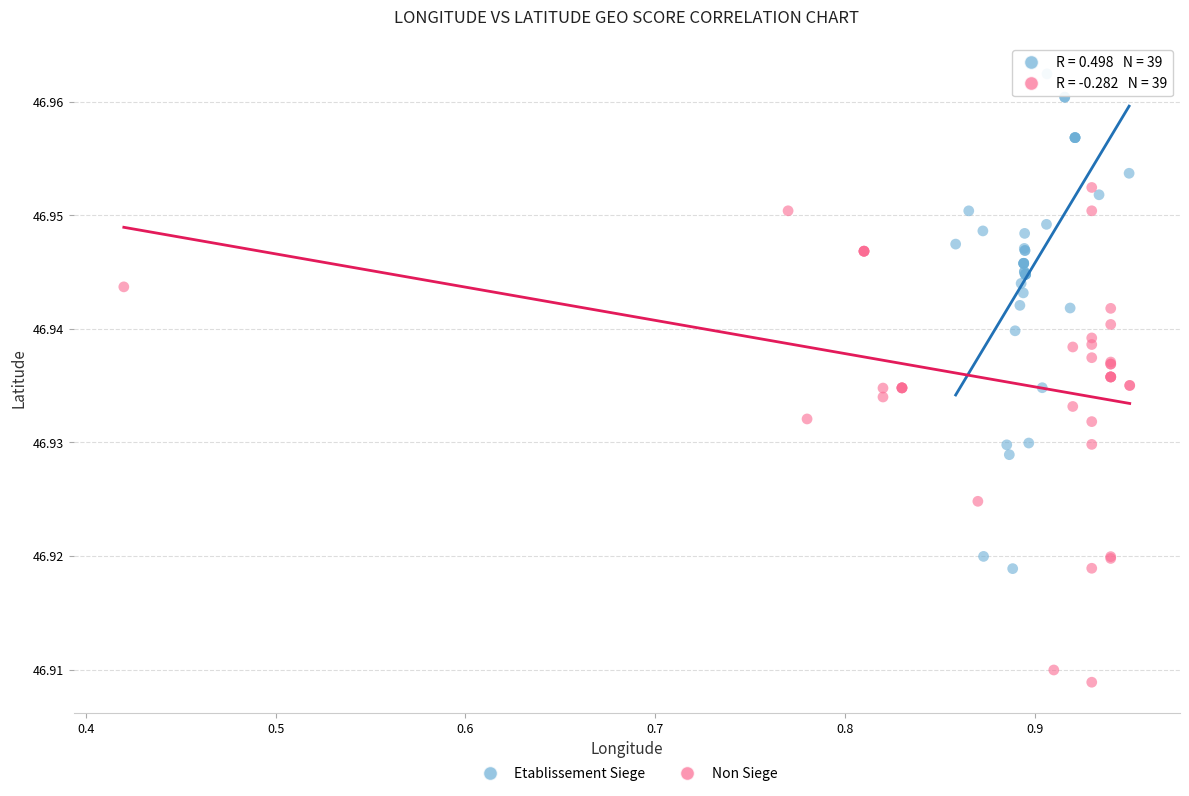

What are all the series names shown in the legend?

Etablissement Siege, Non Siege